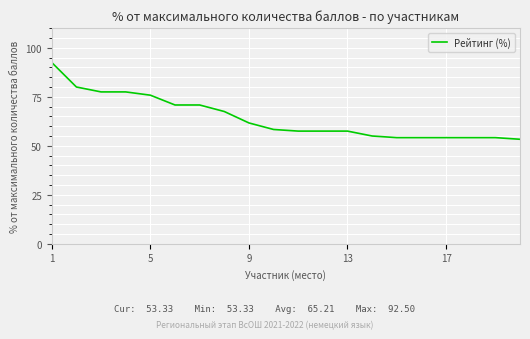

Reading left to right, list all the values displayed in this chart.

92.5	80.0	77.5	77.5	75.8	70.8	70.8	67.5	61.7	58.3	57.5	57.5	57.5	55.0	54.2	54.2	54.2	54.2	54.2	53.3